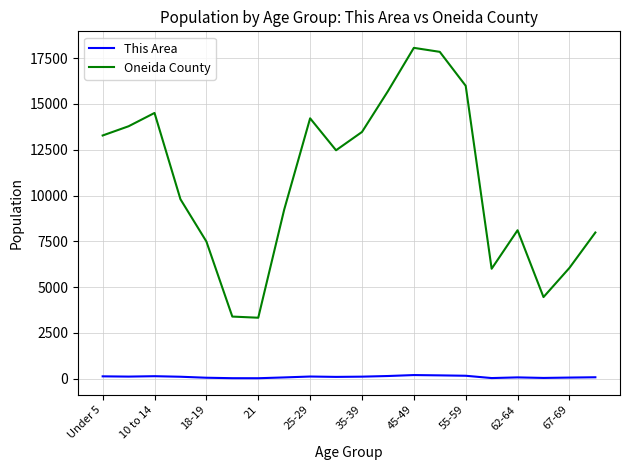

How many series are shown in this chart?

2